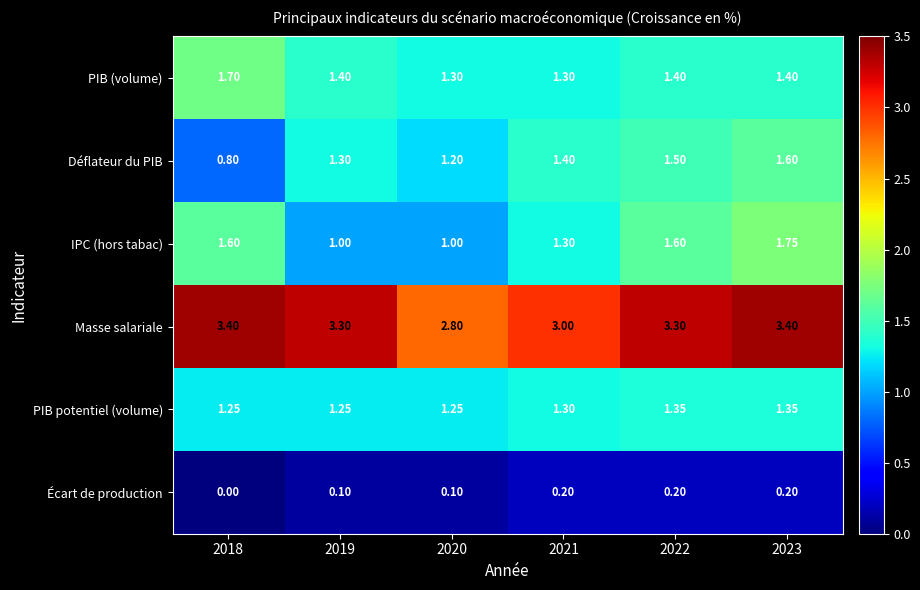

Rank the series by their maximum value, from highest to lowest.

Masse salariale, IPC (hors tabac), PIB (volume), Déflateur du PIB, PIB potentiel (volume), Écart de production